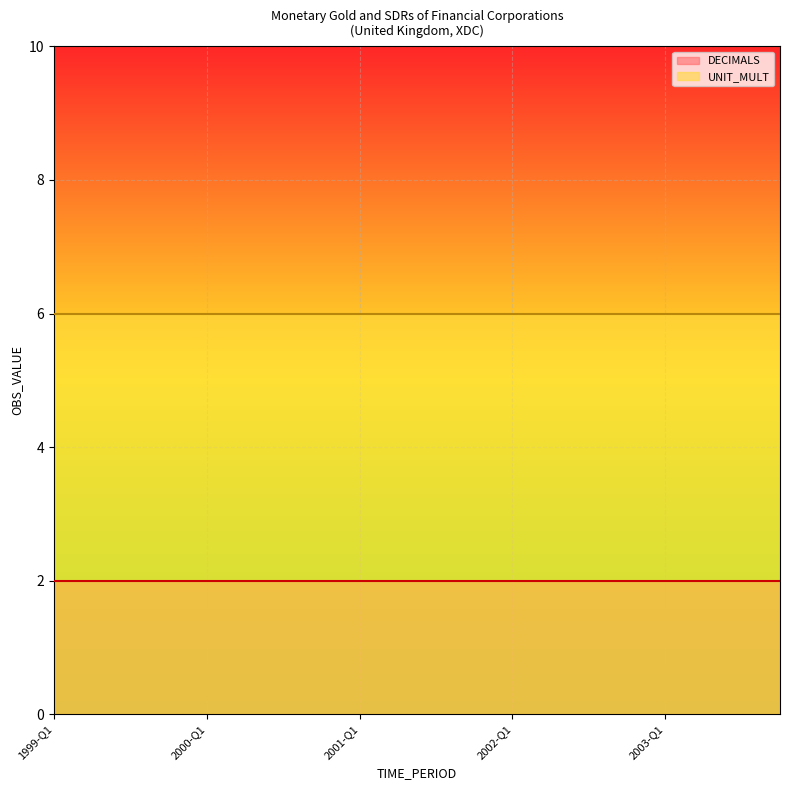

Rank the series by their average value, from lowest to highest.

DECIMALS, UNIT_MULT